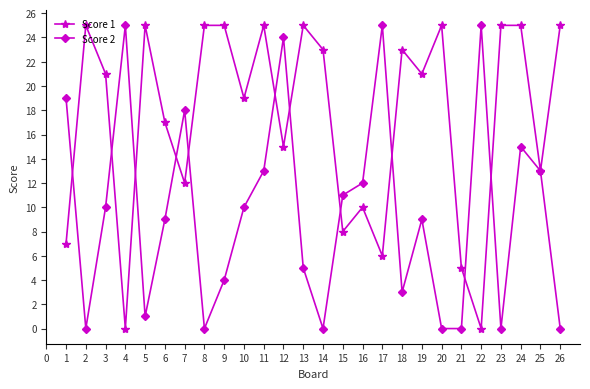

The Score 1 series shows 25 at 8. True or false?

True